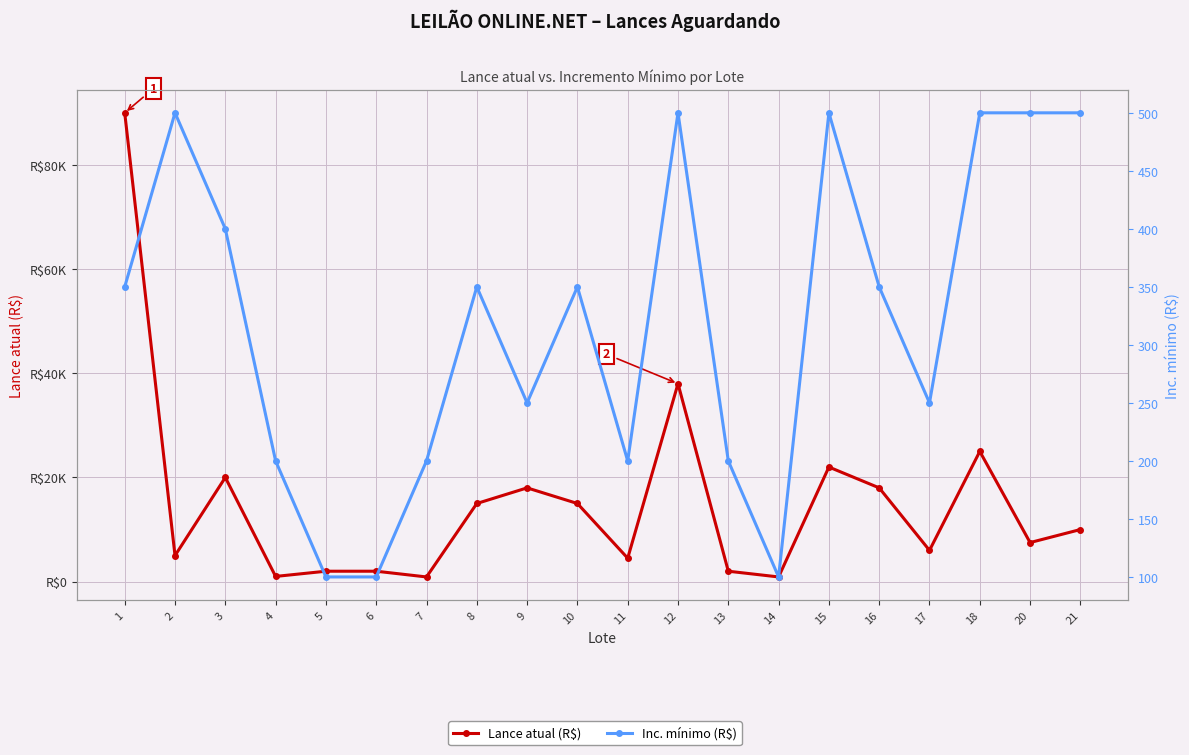

Which series has the largest total across all categories?

Lance atual (R$)